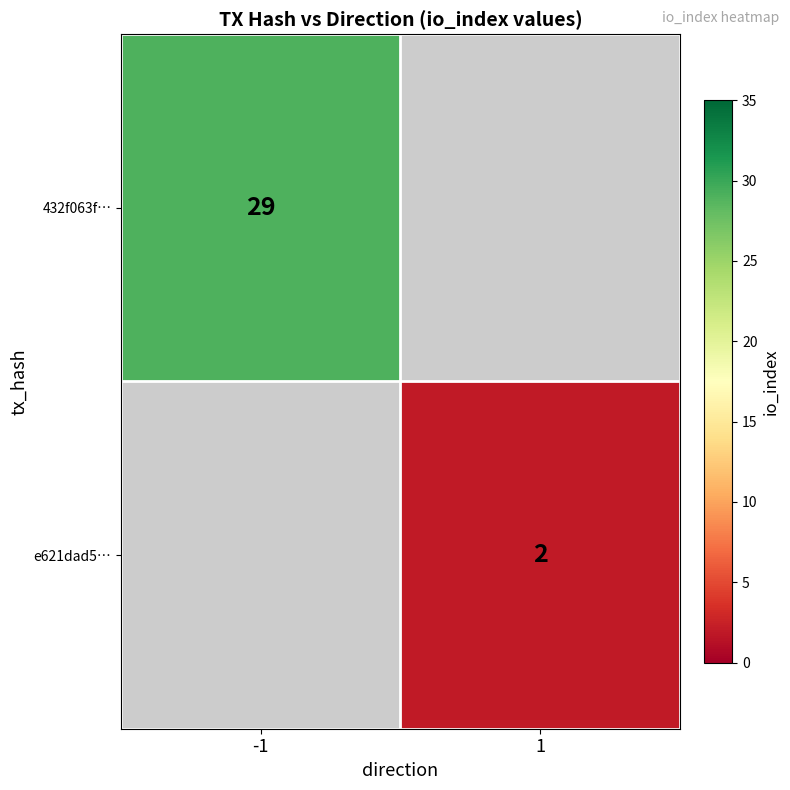

Is it true that e621dad5… equals 2 at 1?

True